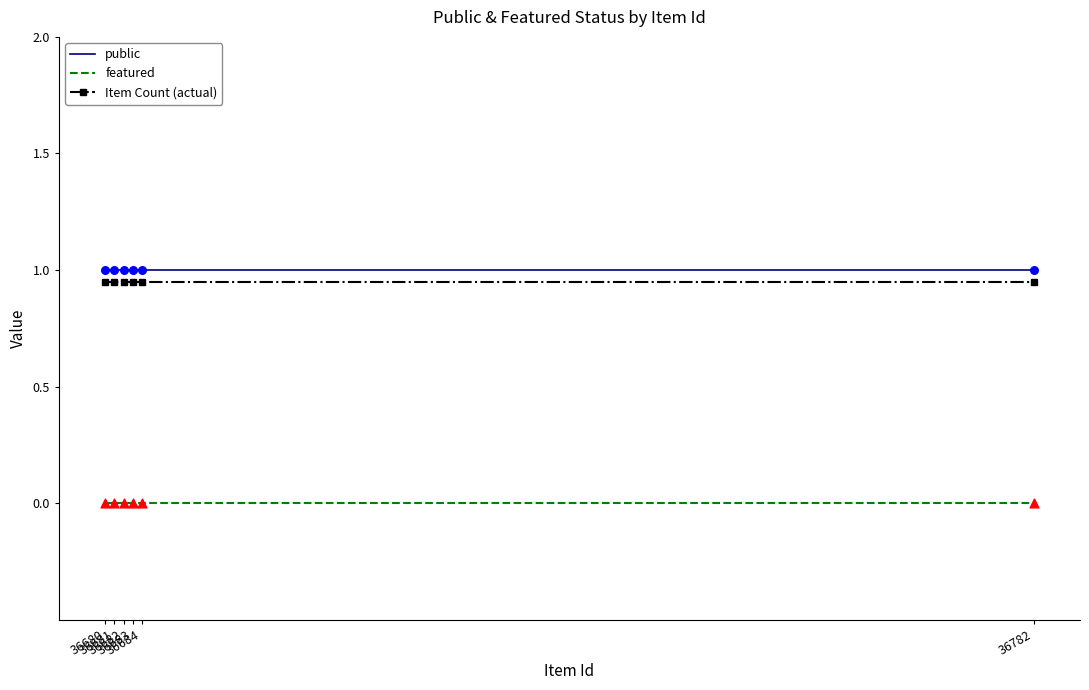

True or false: Item Count (actual) and featured intersect in this chart.

False